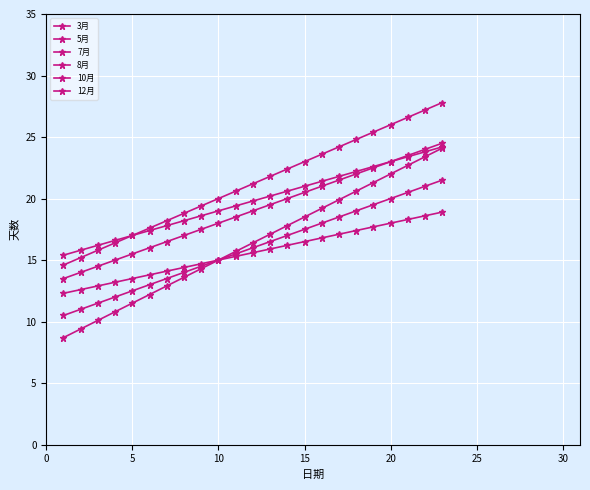

List the series in order of their peak value, lowest first.

5月, 3月, 10月, 12月, 8月, 7月